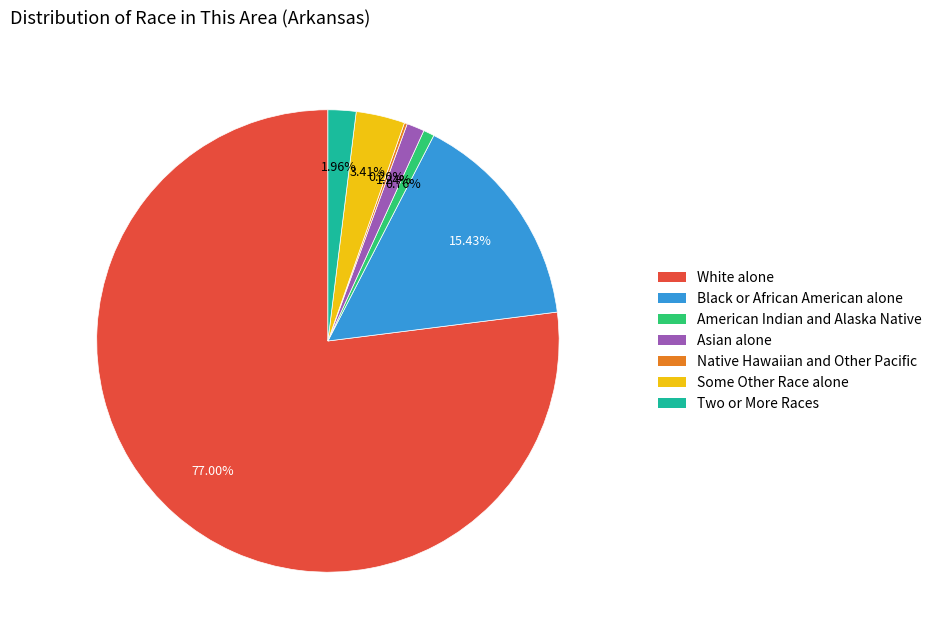

Combined, do American Indian and Alaska Native and Black or African American alone account for over 50%?

No